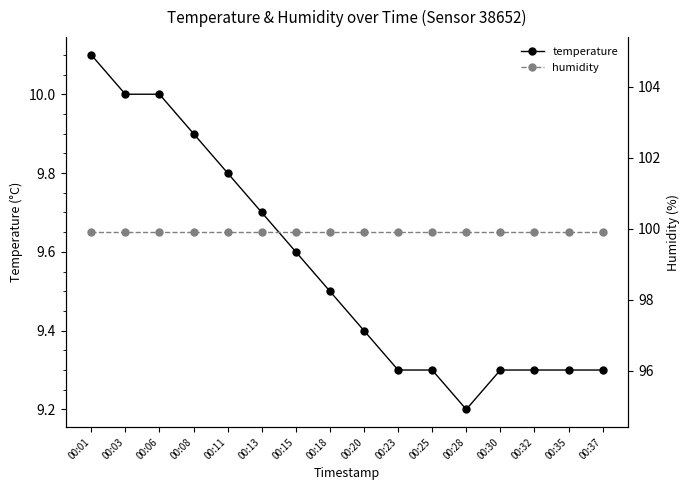

True or false: temperature and humidity cross at least once.

False